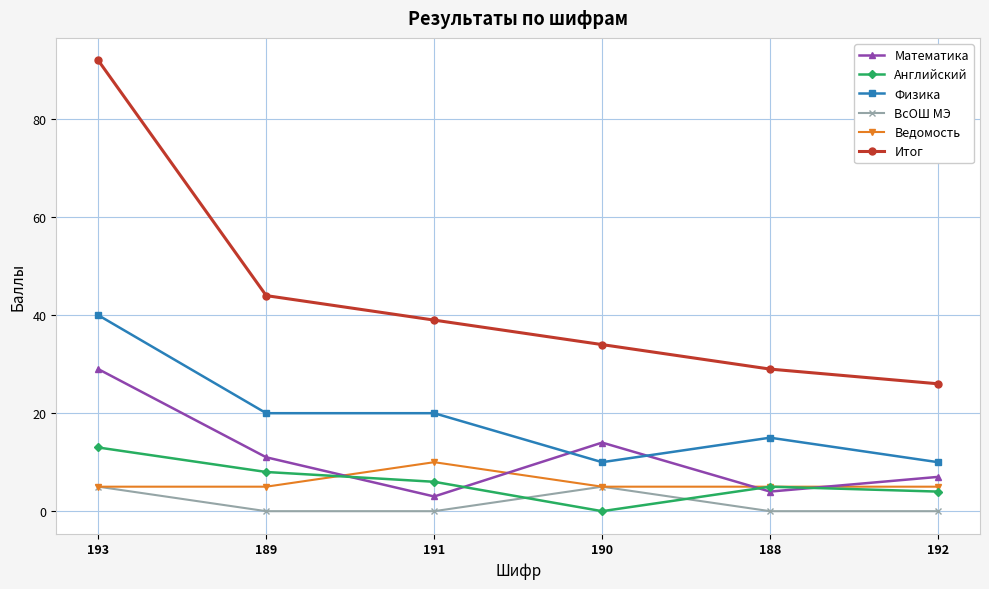

How many interior local peaks does the ВсОШ МЭ series have?

1